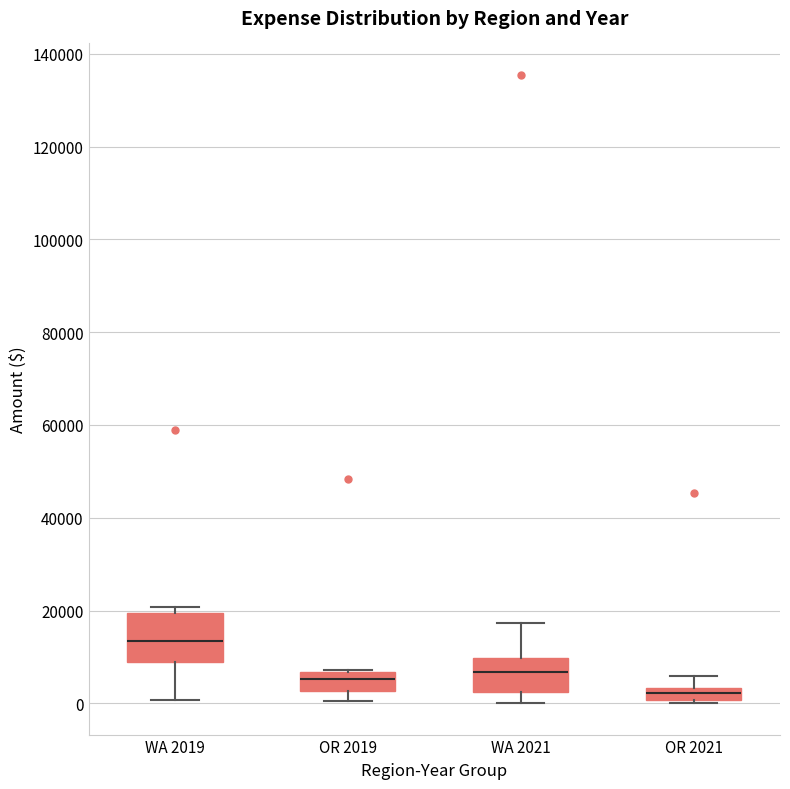

Where is the lower edge of the box for WA 2019 on the y-axis? The values are not printed on the chart, so give them approximately, as read against the axis.

8000